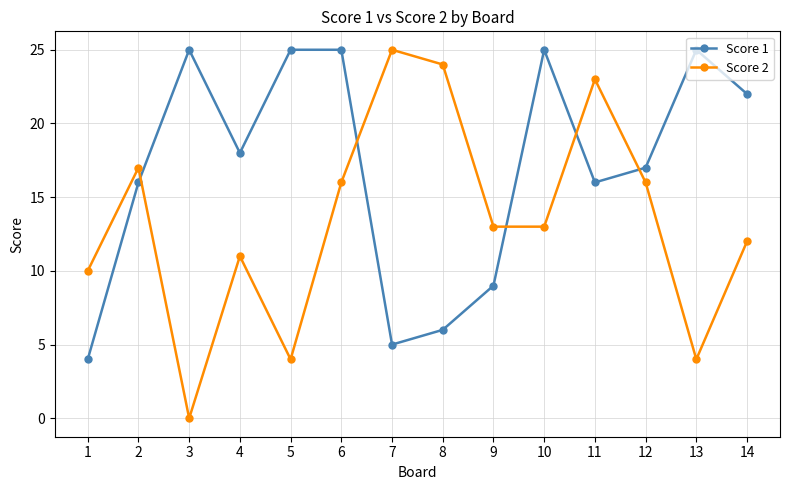

Is the value of Score 2 at 2 greater than the value of Score 1 at 13?

No